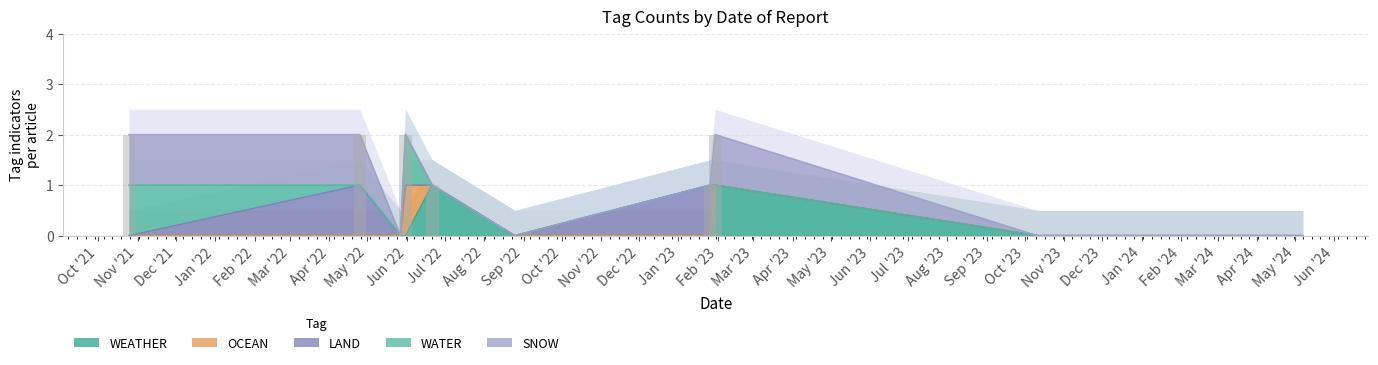

The OCEAN series shows 1 at 2022-05-31. True or false?

False